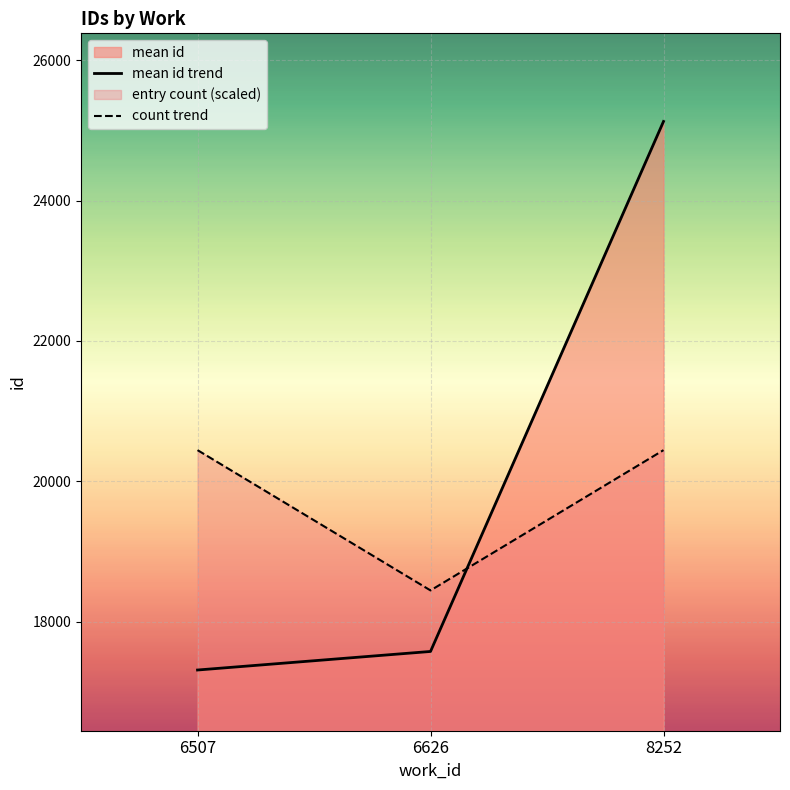

Reading right to left, transcribe all the data shown in this chart.

mean id trend: 25128.8	17573.5	17309.0
count trend: 20443.5	18443.5	20443.5